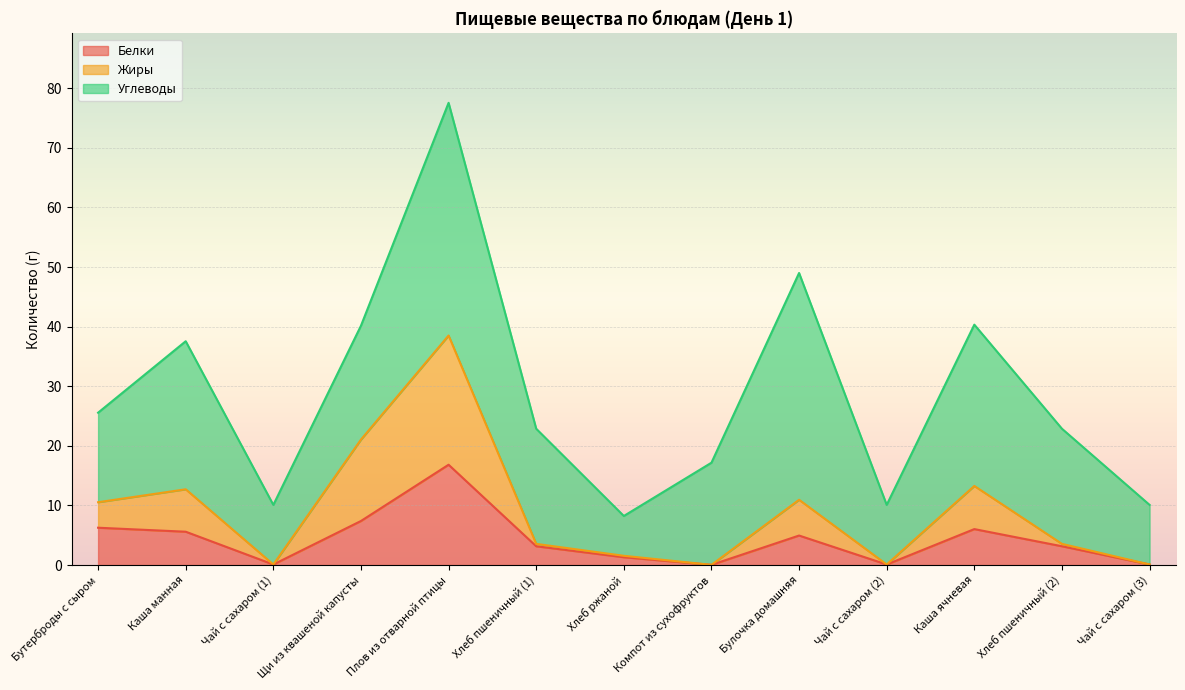

At which category is the sum across all series the highest?

Плов из отварной птицы